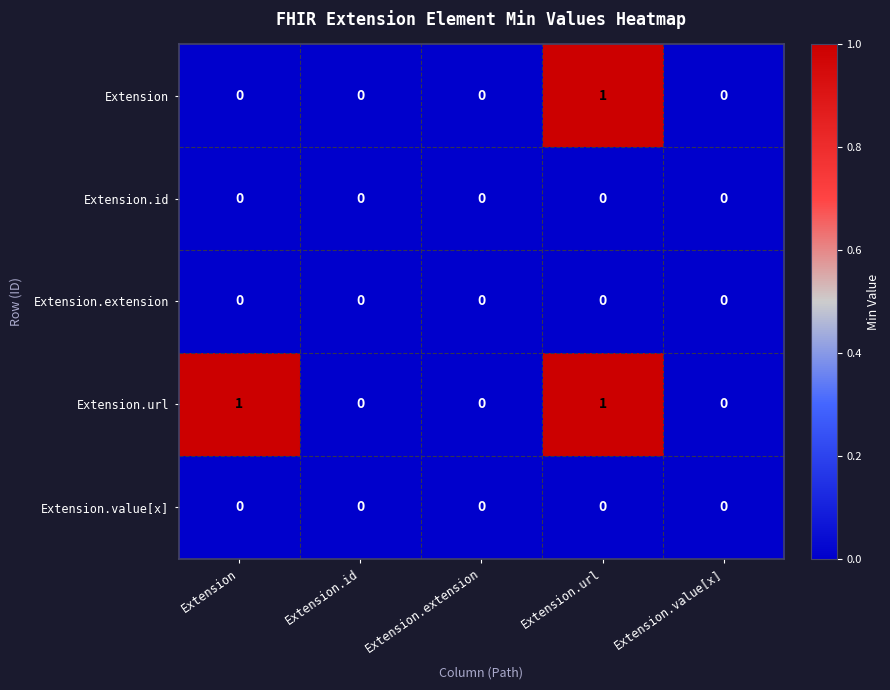

At which category is the sum across all series the highest?

Extension.url